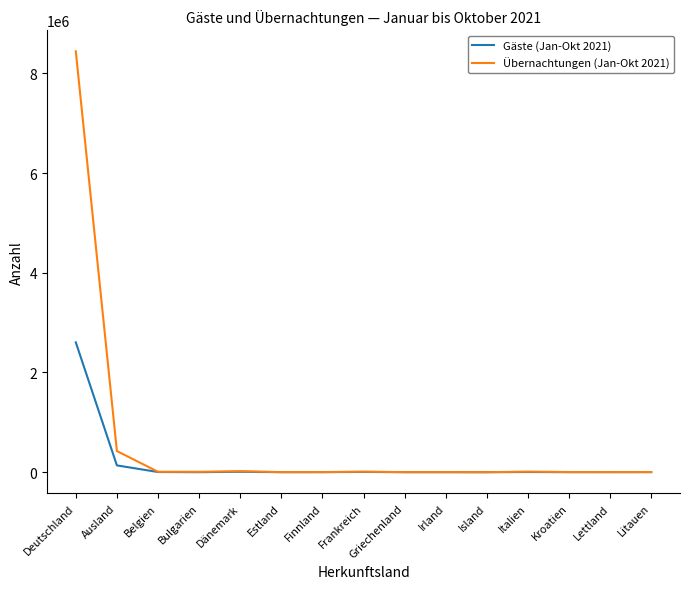

Which series has the largest total across all categories?

Übernachtungen (Jan-Okt 2021)